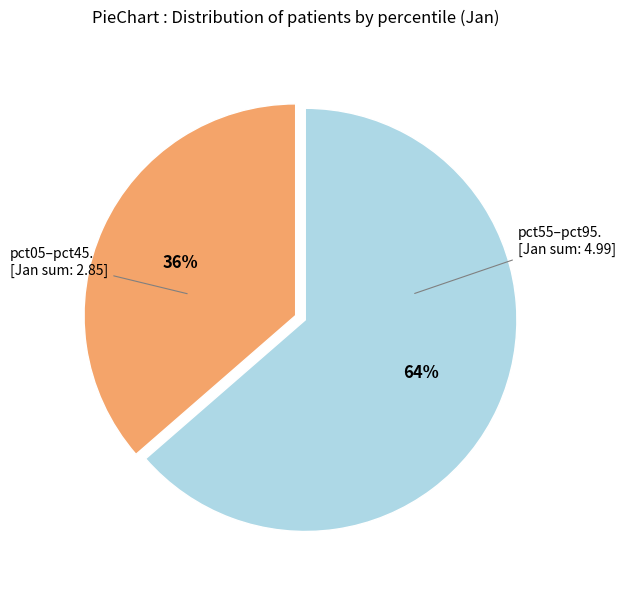

Is there any slice that represents more than half of the pie?

Yes